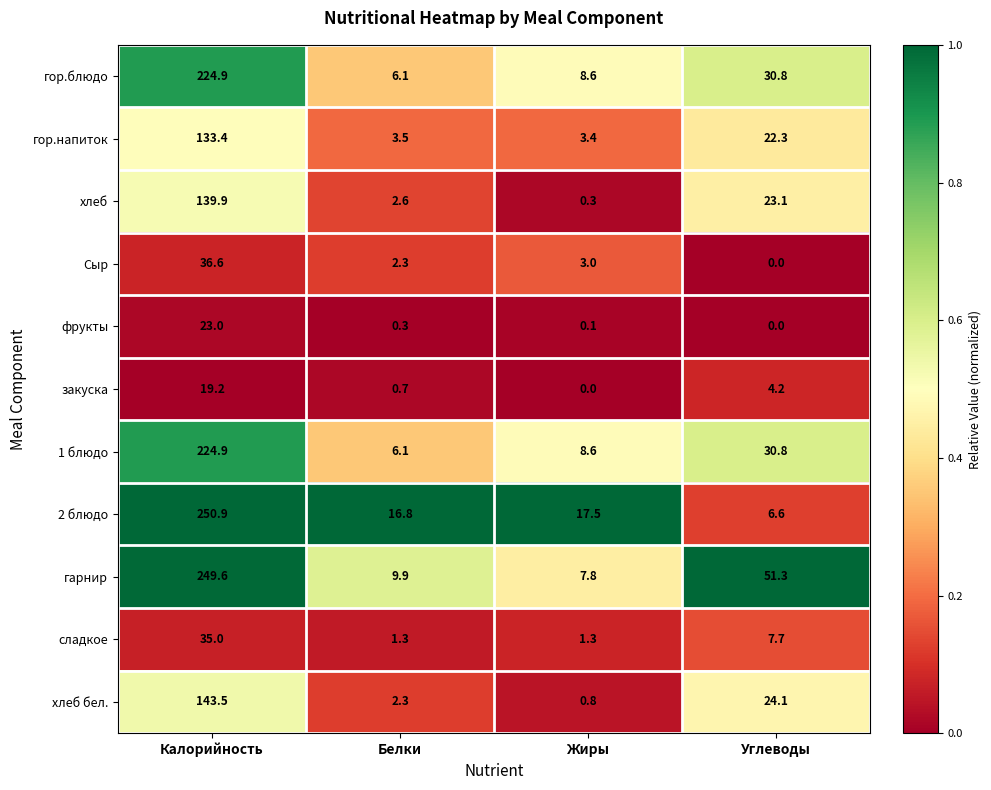

What is the highest value of the Сыр series?

36.6